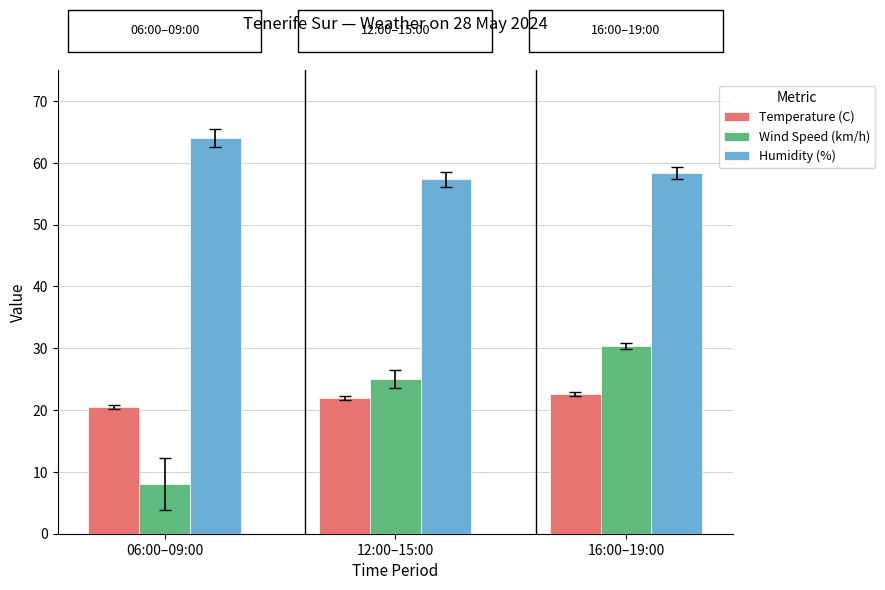

Which category has the highest value in the Wind Speed (km/h) series?

16:00–19:00